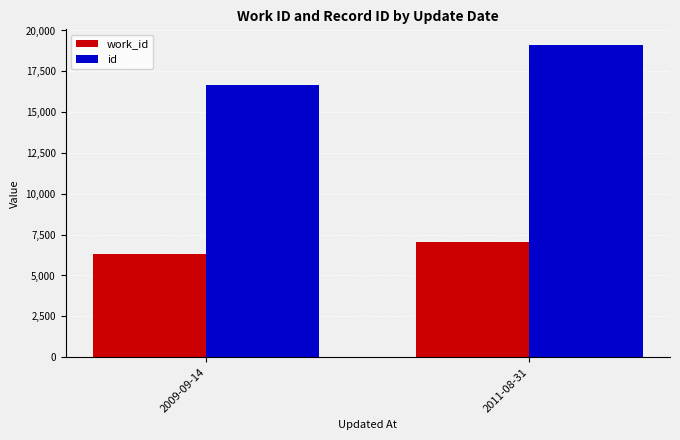

What position from the right is 2011-08-31?

1